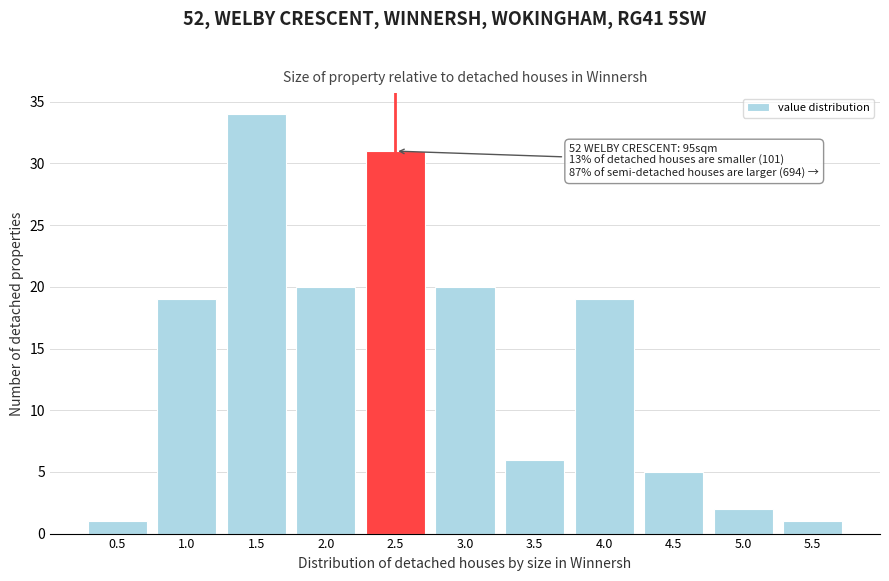

Reading left to right, what are all the values shown in this chart?

1	19	34	20	31	20	6	19	5	2	1